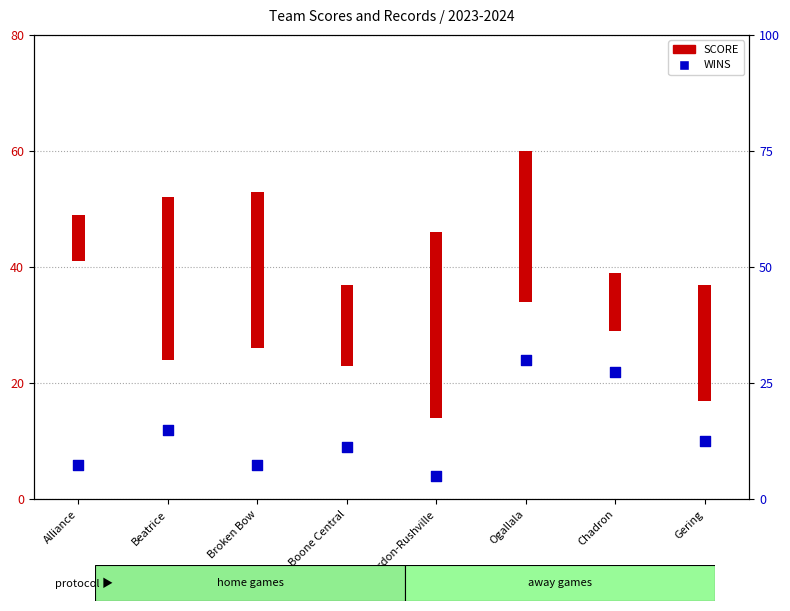

Between Ogallala and Chadron, which is larger?

Ogallala